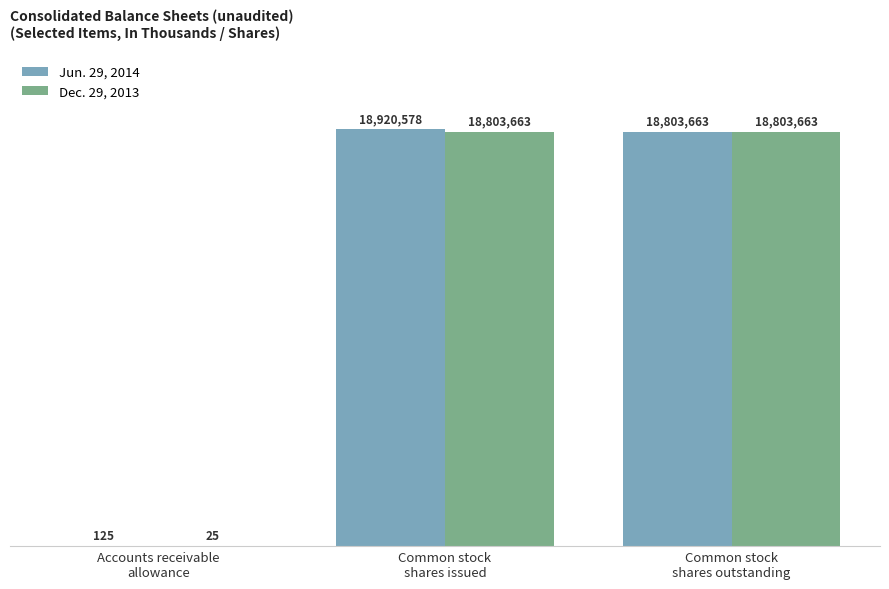

List the series in order of their overall mean, highest first.

Jun. 29, 2014, Dec. 29, 2013